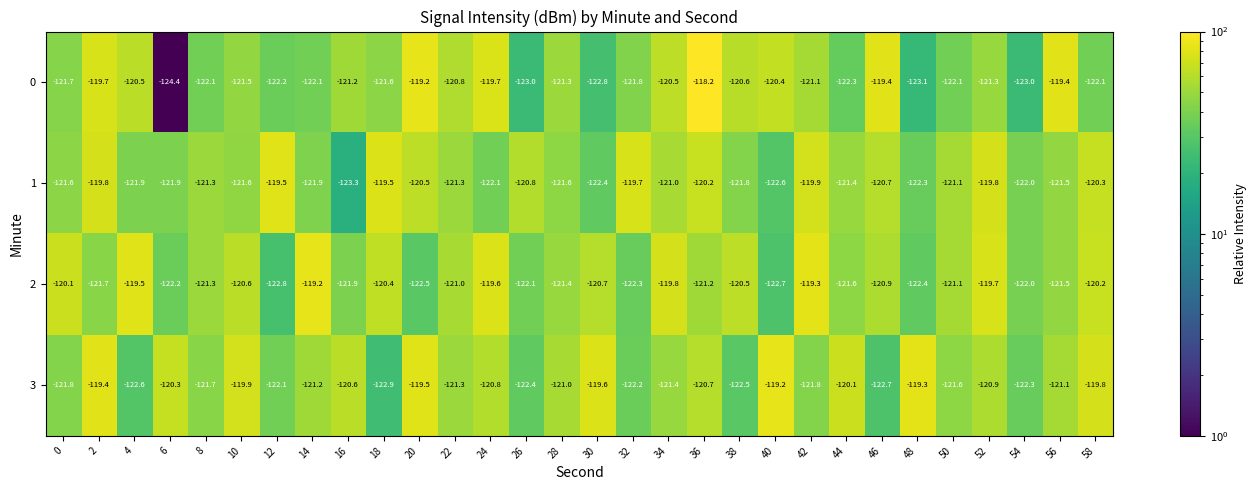

List the labels in order of 2 value, smallest first.

12, 40, 20, 48, 32, 6, 26, 54, 16, 2, 44, 56, 28, 8, 36, 50, 22, 46, 30, 10, 38, 18, 58, 0, 34, 52, 24, 4, 42, 14